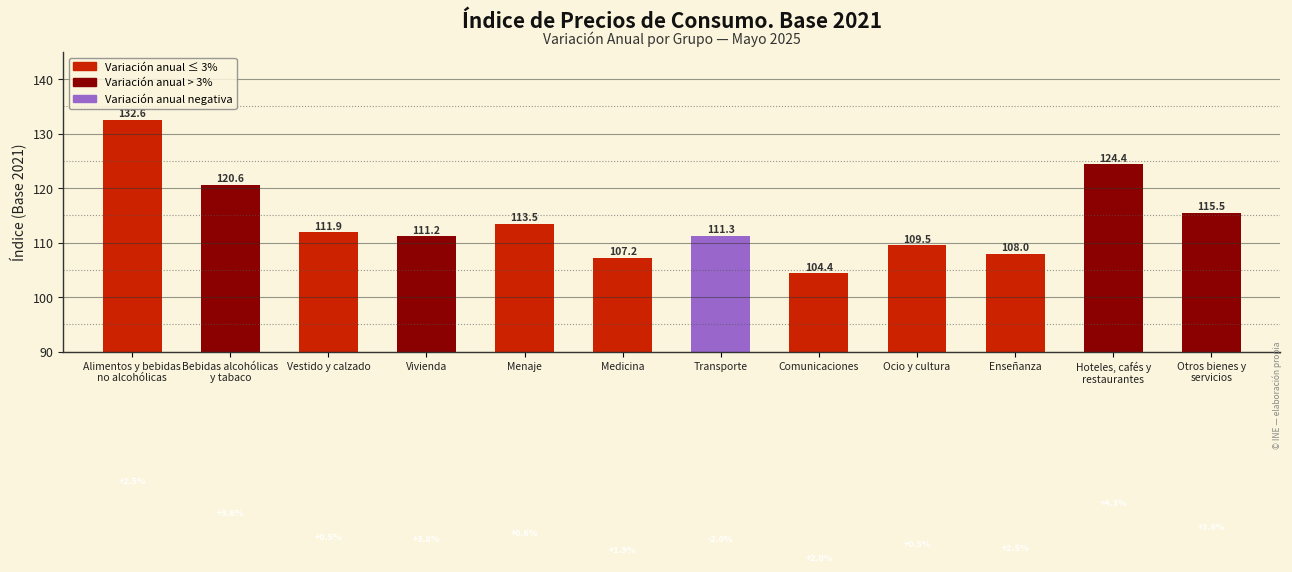

Reading right to left, what are all the values shown in this chart?

115.5	124.4	108.0	109.5	104.4	111.3	107.2	113.5	111.2	111.9	120.6	132.6